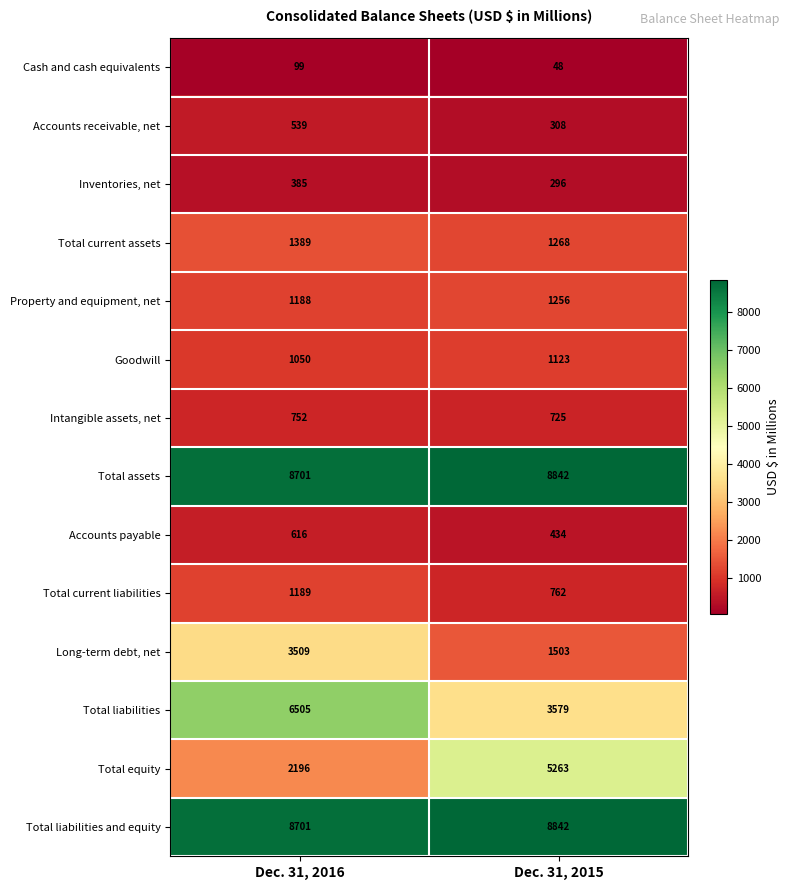

Which series has the largest range (max minus min)?

Total equity